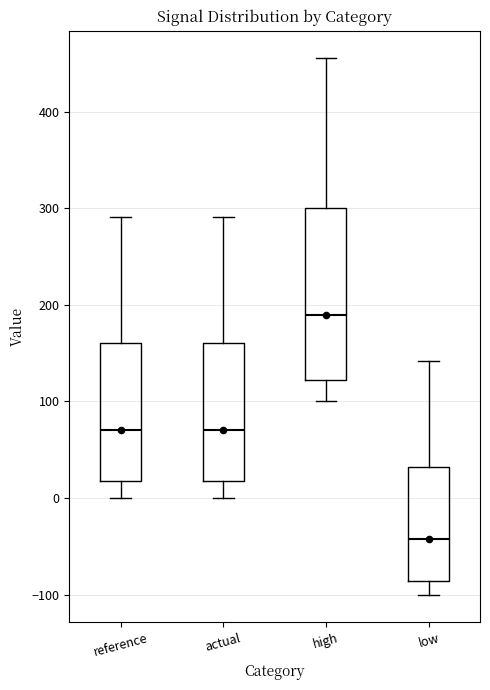

Which box is the tallest, from its lower edge to its upper edge?

high